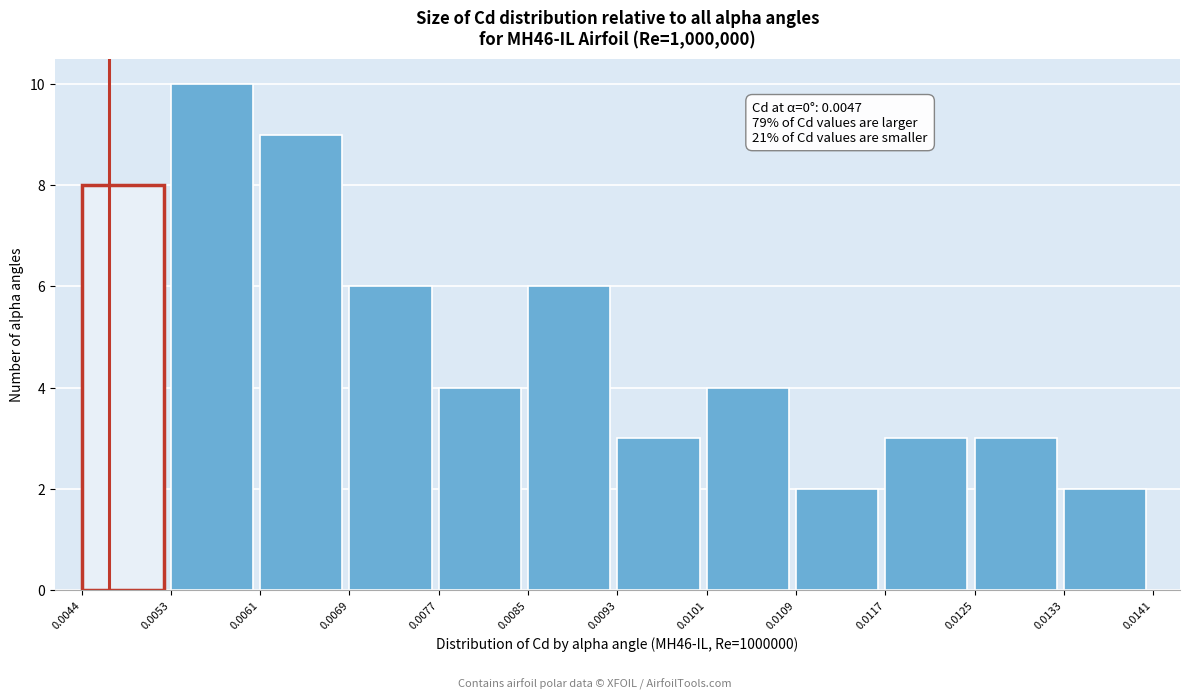

Which range on the x-axis has the tallest bar?

0.0053 to 0.0061